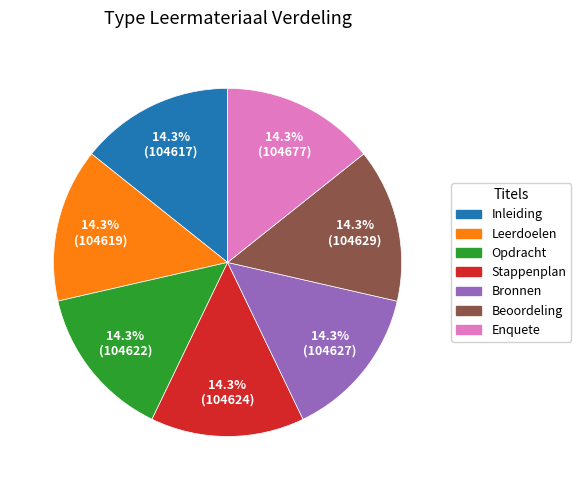

Is Bronnen the majority of the pie?

No